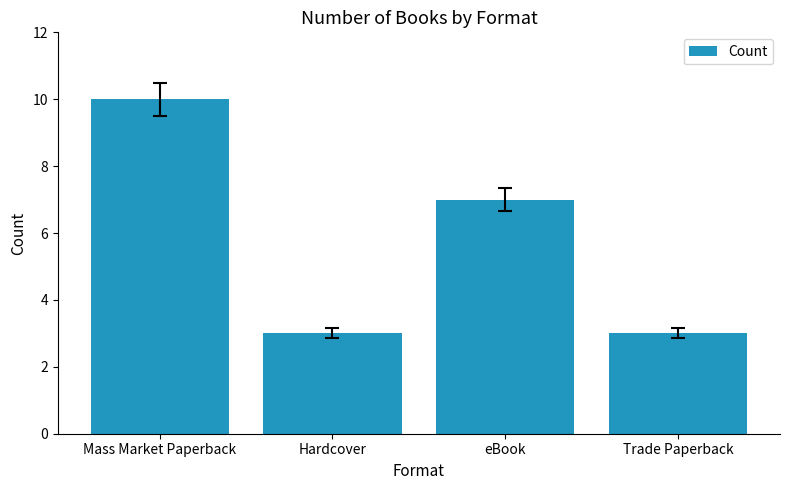

Reading right to left, list all the values displayed in this chart.

Trade Paperback=3	eBook=7	Hardcover=3	Mass Market Paperback=10